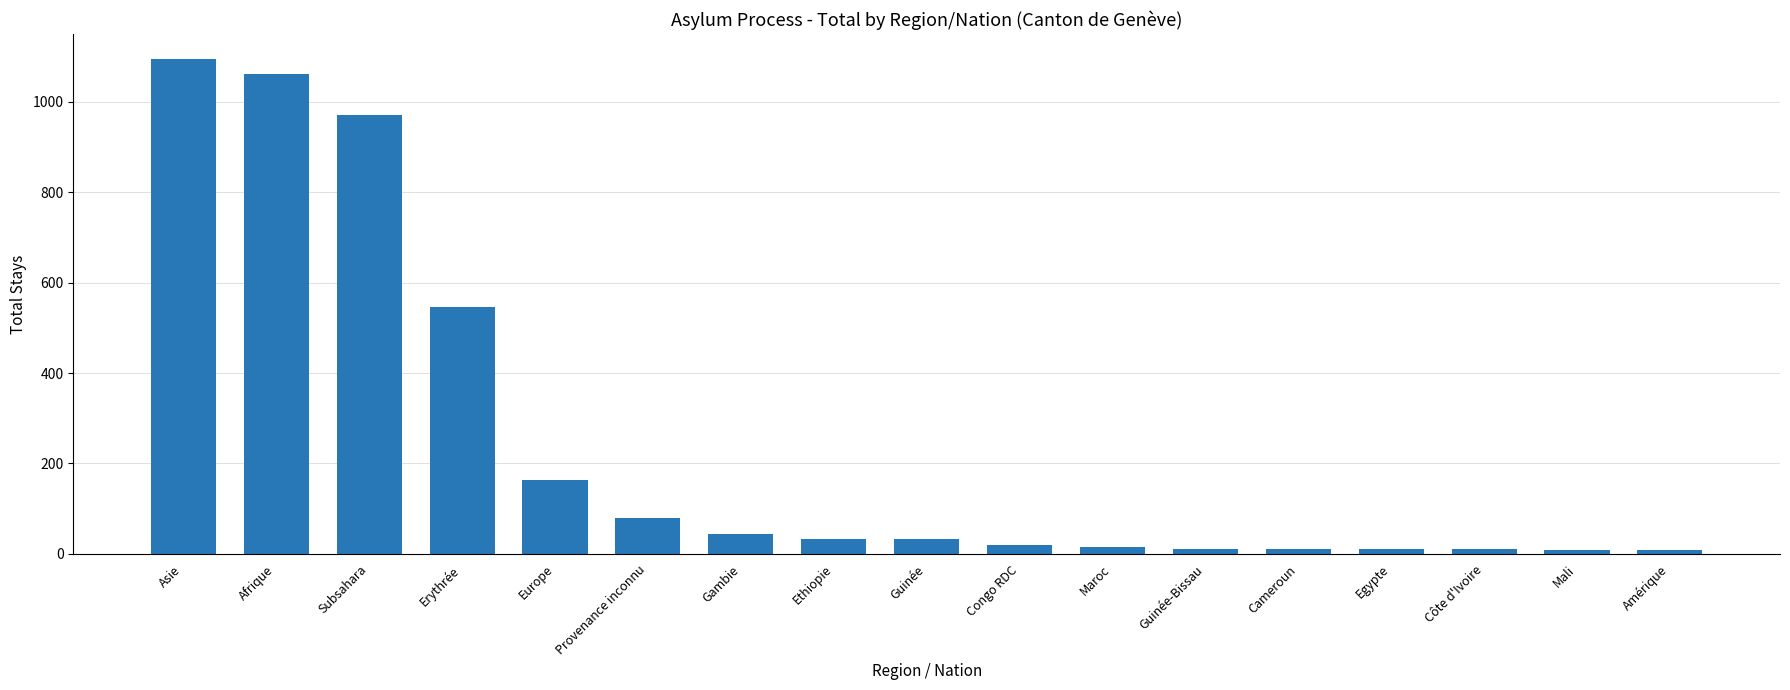

Count the number of categories in the chart.

17